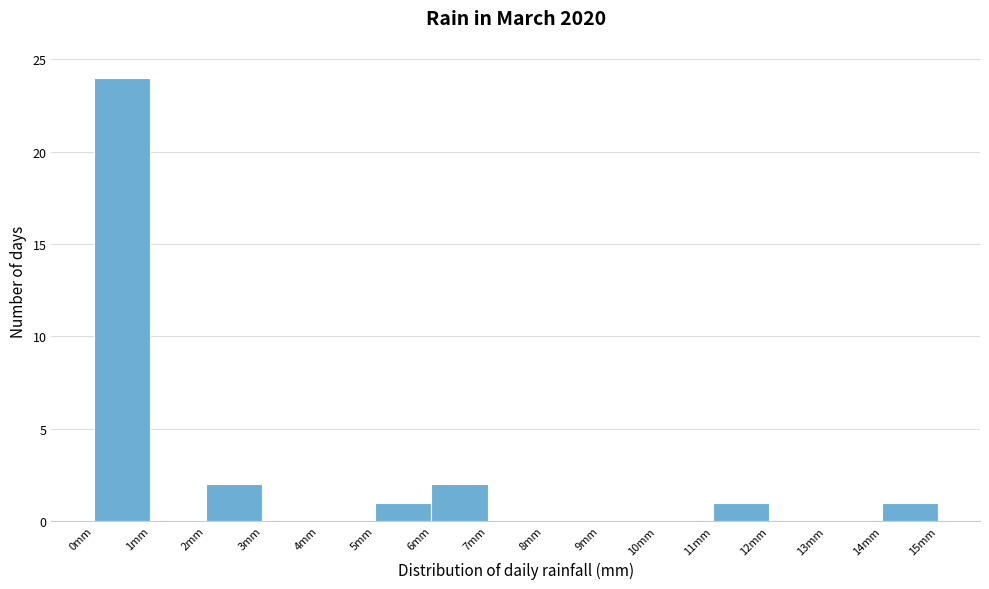

Over which range of the x-axis is the bar tallest?

0 to 1